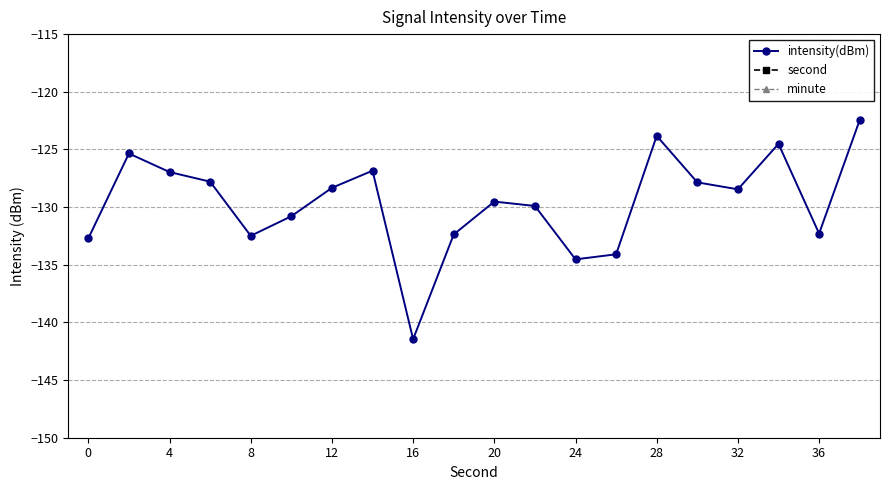

The value of intensity(dBm) at 12 is -26.0. True or false?

False